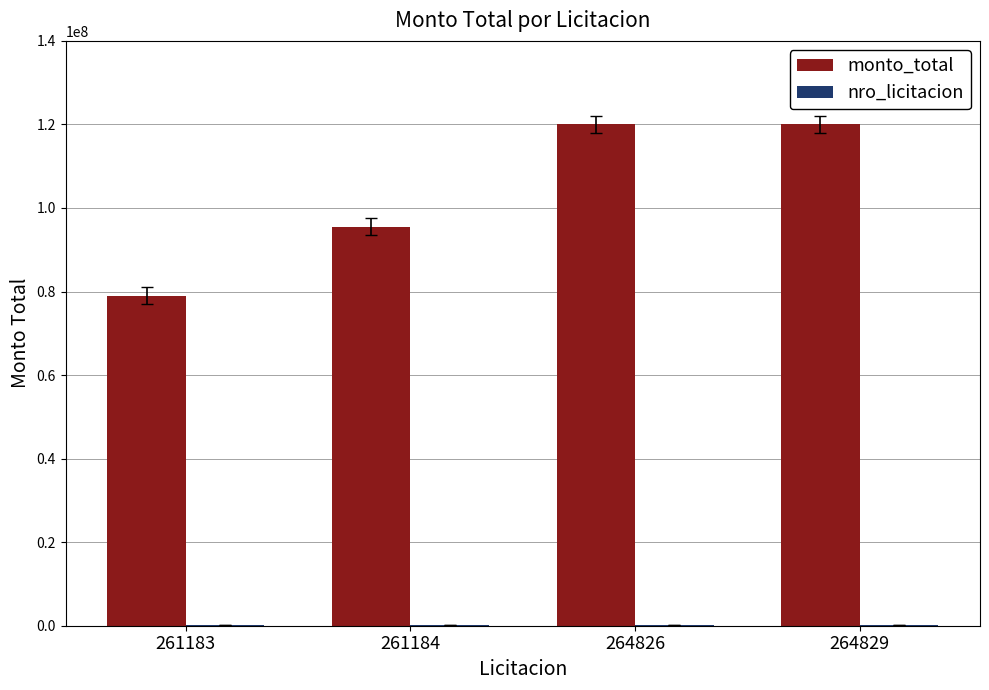

The value of monto_total at 261183 is 17555102. True or false?

False